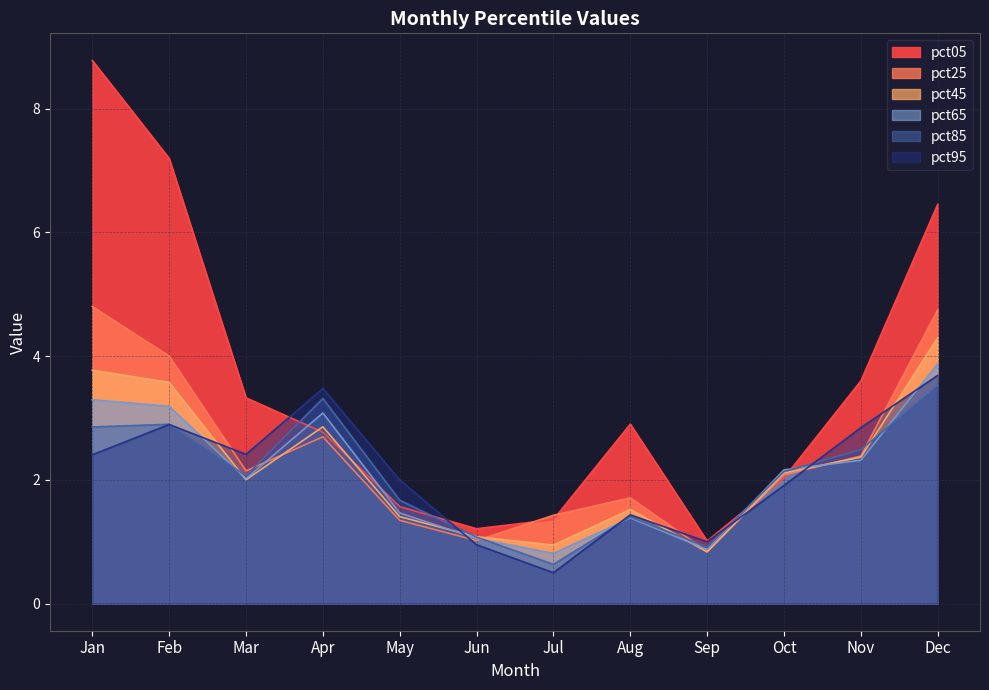

What is the value of the pct65 point at the 8th from the left?

1.4